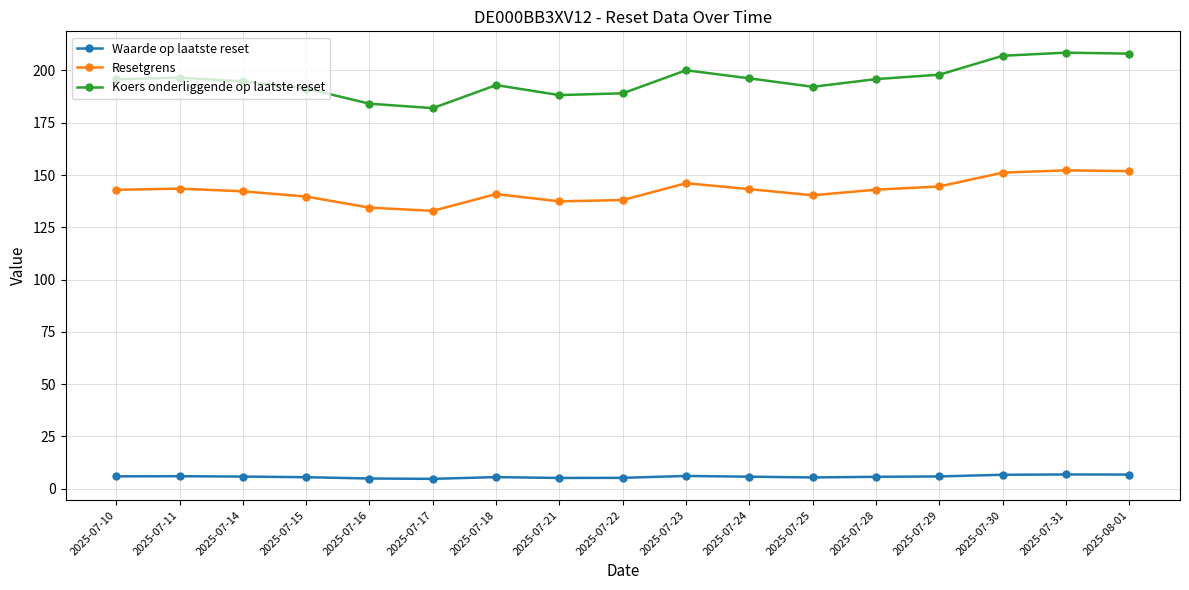

What is the maximum value shown in the chart?

208.5